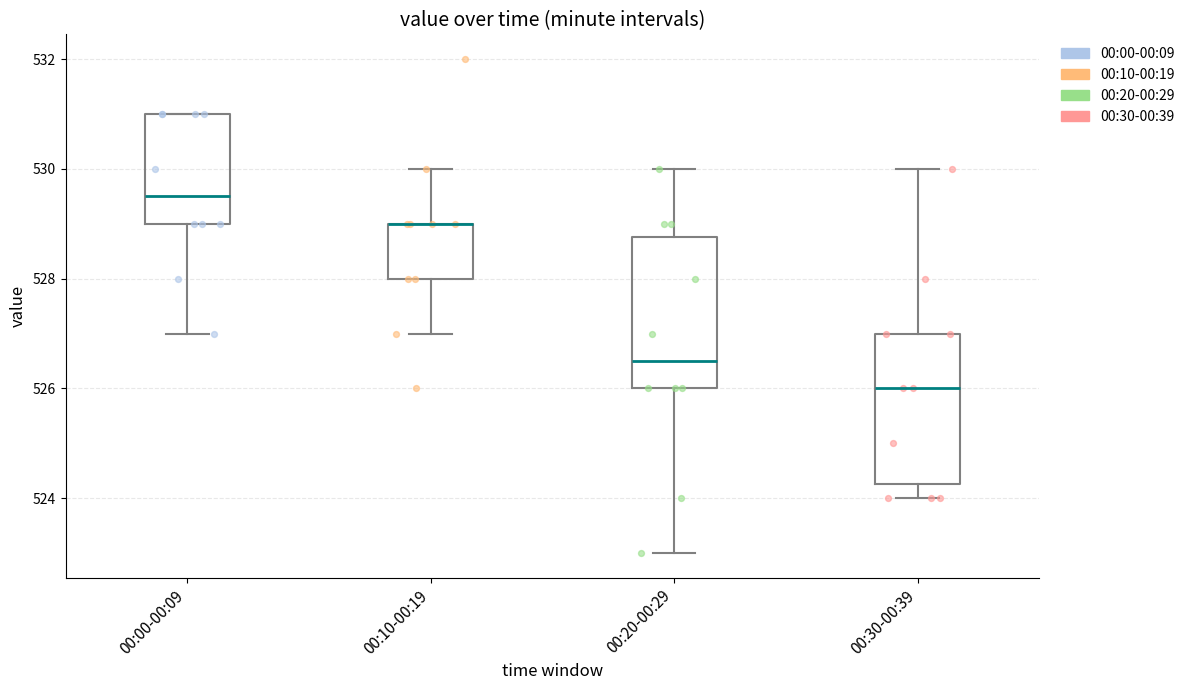

Reading left to right, read every box against the y-axis: the position of its median line, the range the box covers, and the ends of its whiskers. The values are not printed on the chart, so give them approximately, as read against the axis.

00:00-00:09: median 529.6, box 529.0 to 531.0, whiskers 527.0 to 531.0
00:10-00:19: median 529.0 (drawn on the box's upper edge), box 528.0 to 529.0, whiskers 527.0 to 530.0
00:20-00:29: median 526.6, box 526.0 to 528.8, whiskers 523.0 to 530.0
00:30-00:39: median 526.0, box 524.2 to 527.0, whiskers 524.0 to 530.0